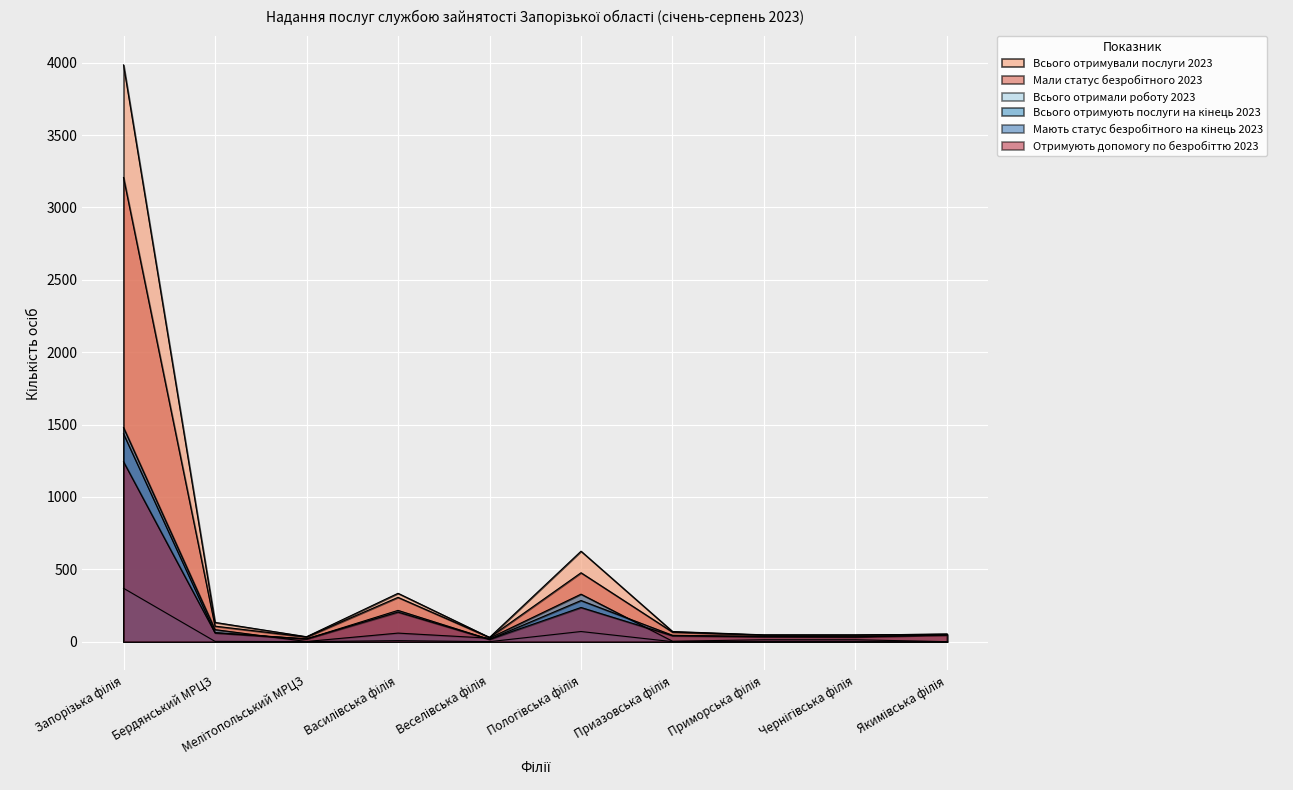

How many interior local peaks does the Мали статус безробітного 2023 series have?

2